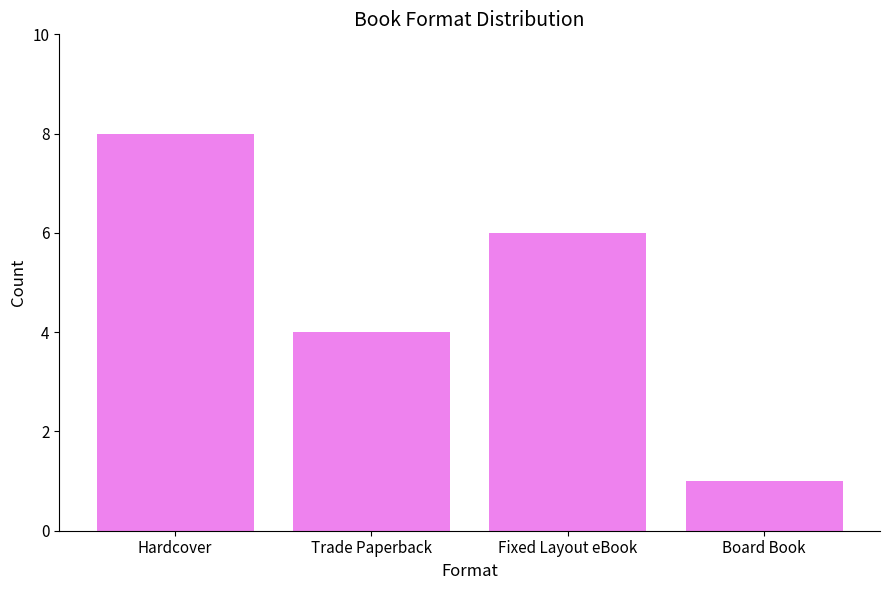

True or false: the data shows 8 at Hardcover.

True